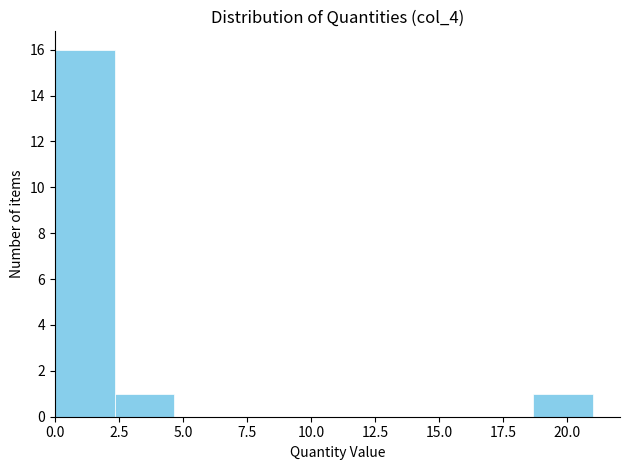

Over which range of the x-axis is the bar tallest?

0.0 to 2.5